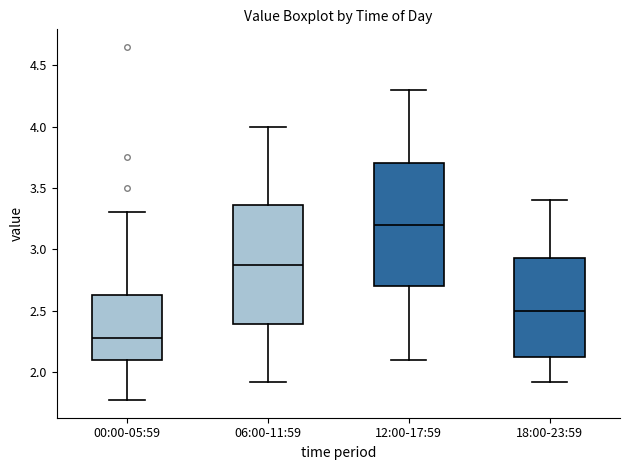

Which box's median line is the highest?

12:00-17:59